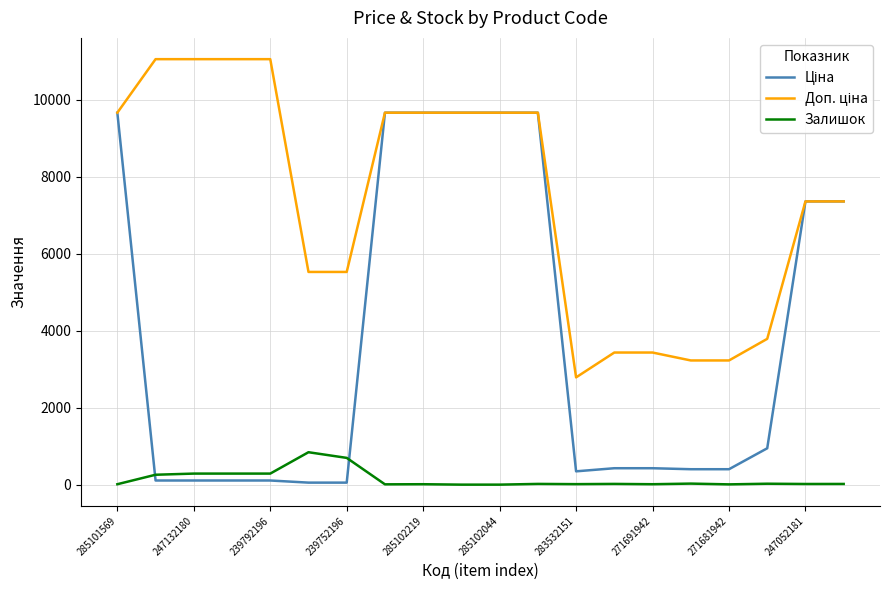

True or false: Залишок has a value of 20.0 at 247052181.

True